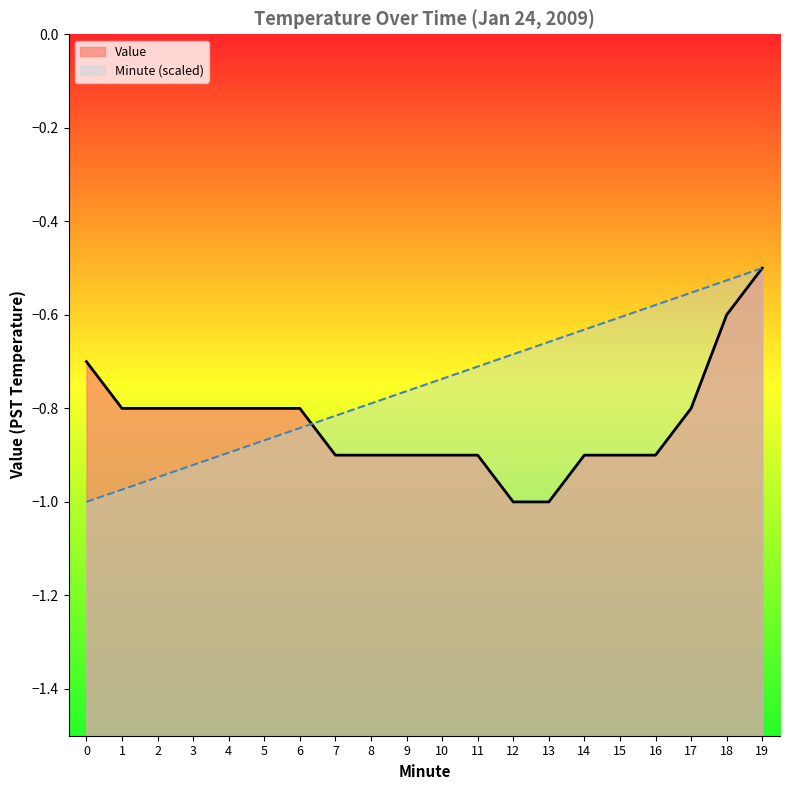

What is the difference between the Value values at 16 and 6?

0.1